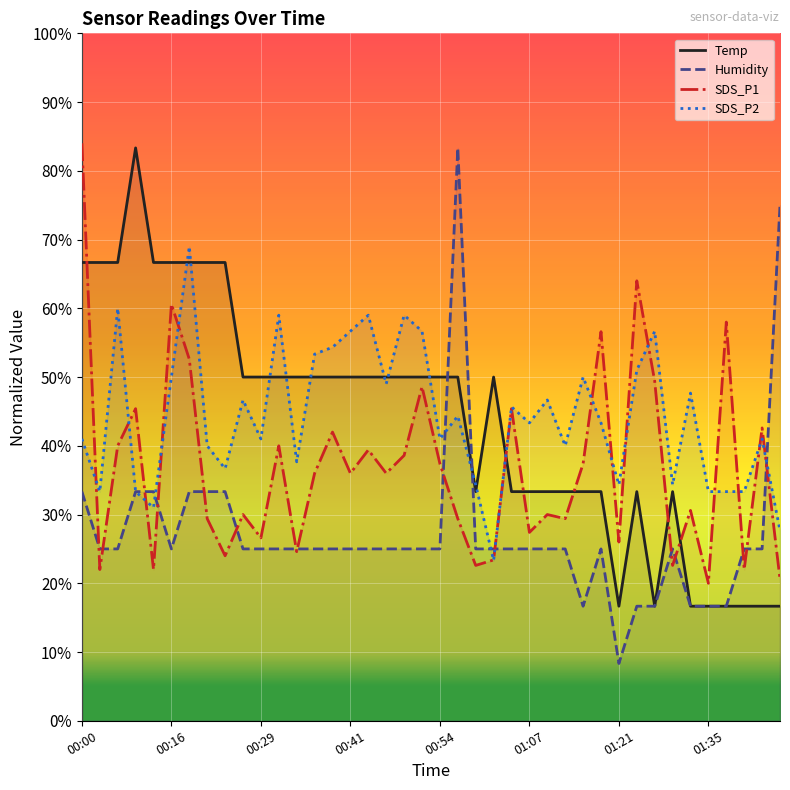

Which series has the largest total across all categories?

SDS_P2